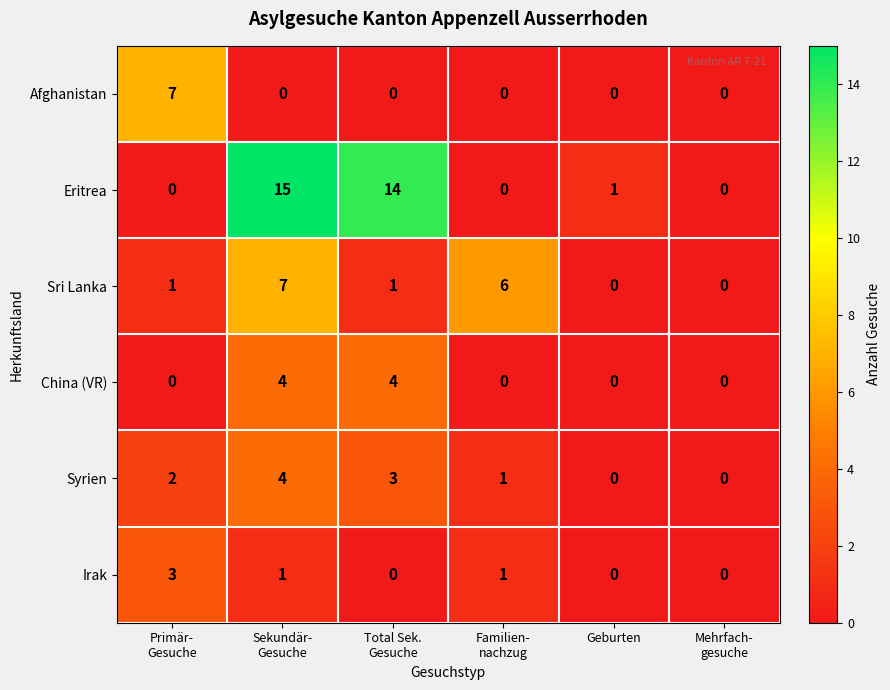

How many categories are shown in the chart?

6